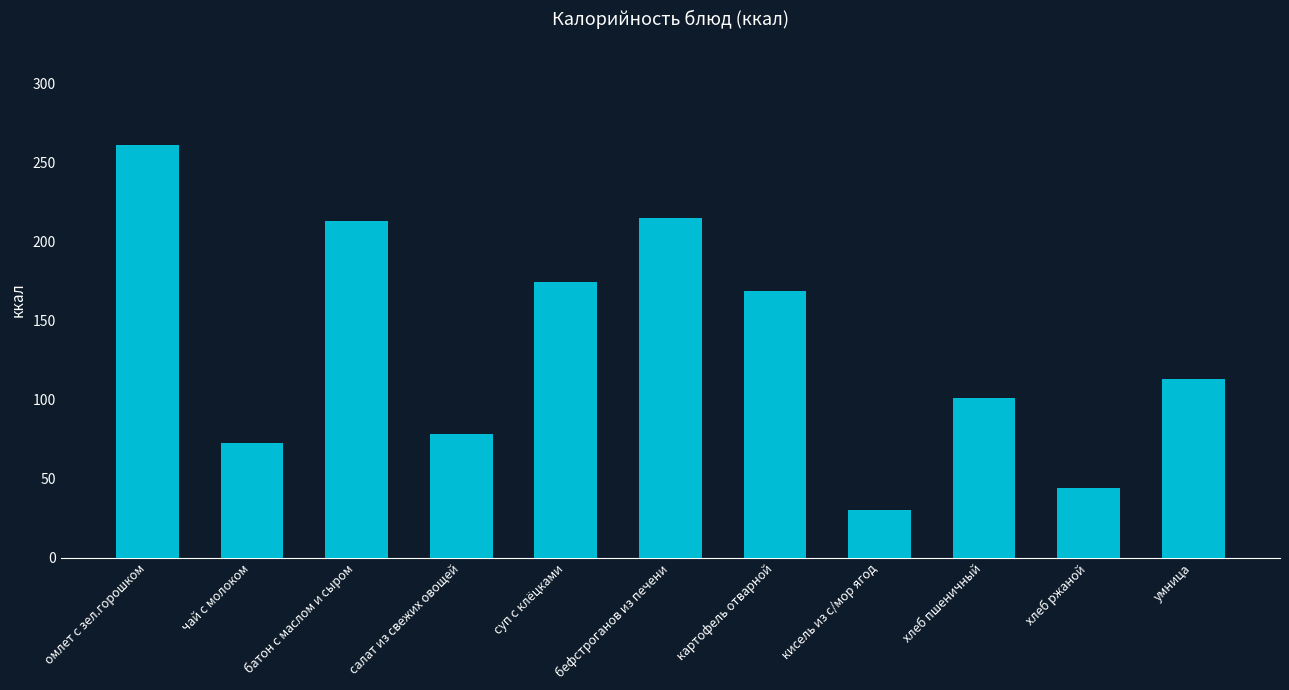

What is the label of the 7th bar from the left?

картофель отварной